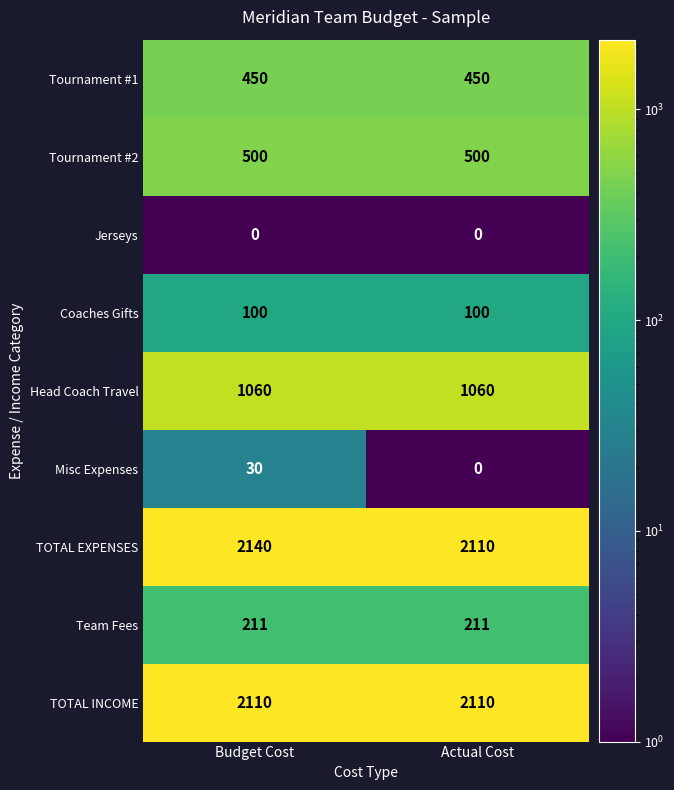

What is the greatest value displayed?

2140